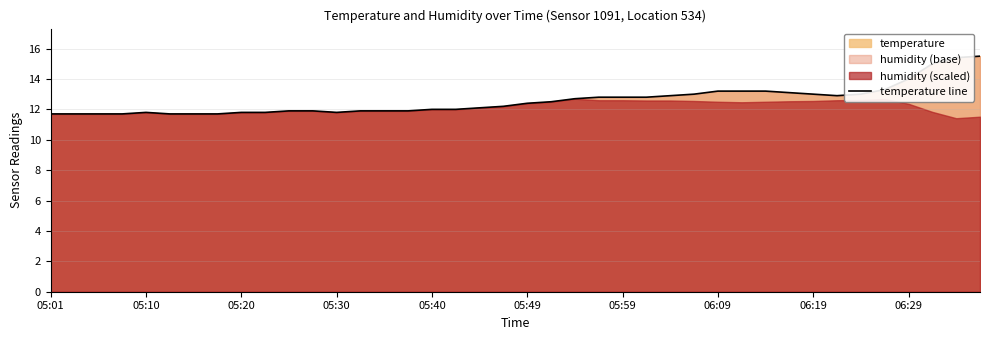

Is it true that temperature line equals 13.0 at 06:19?

True